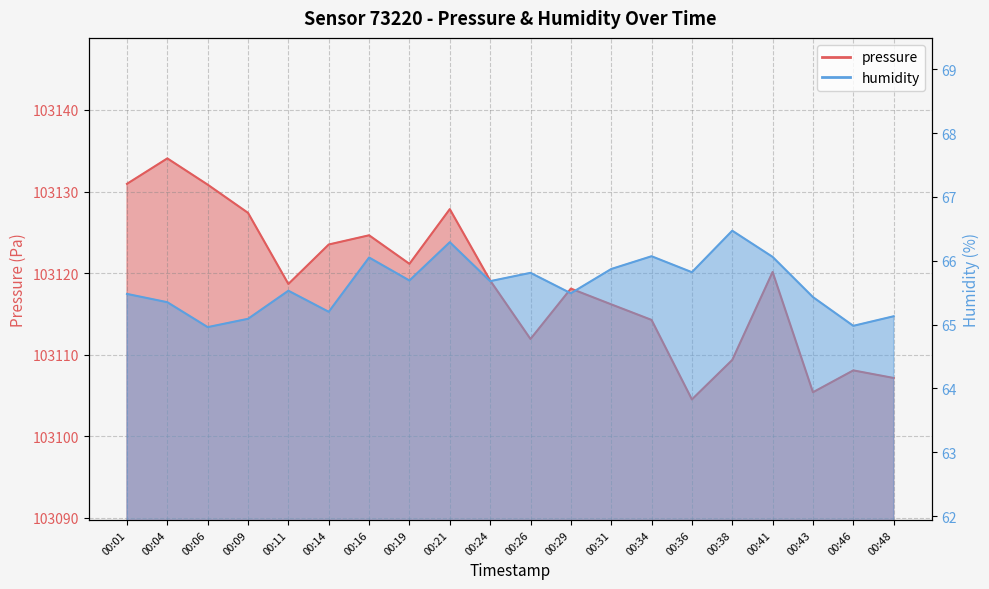

At how many categories does at least one series exceed 20161?

20